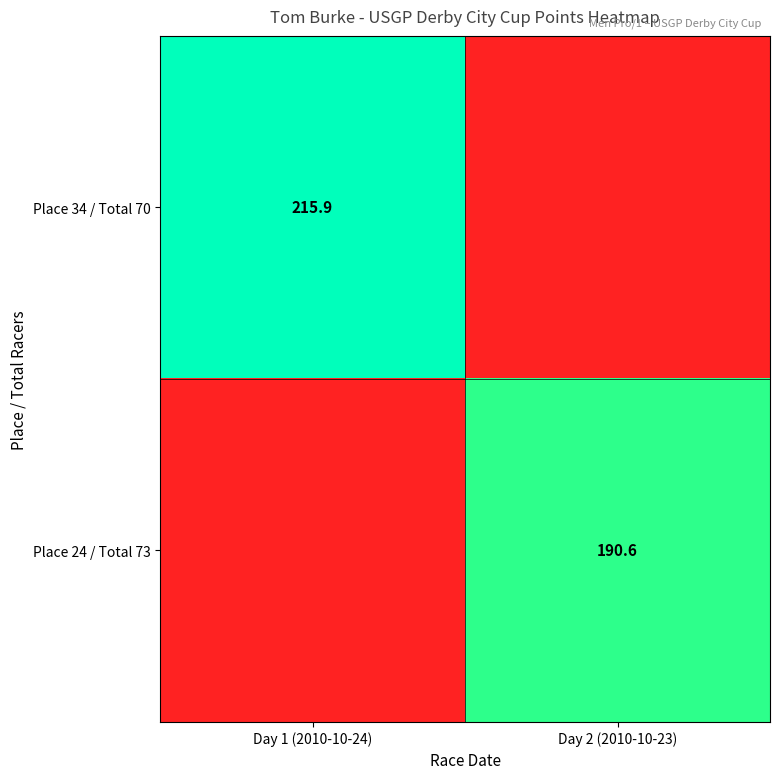

At how many categories does at least one series exceed 120?

2